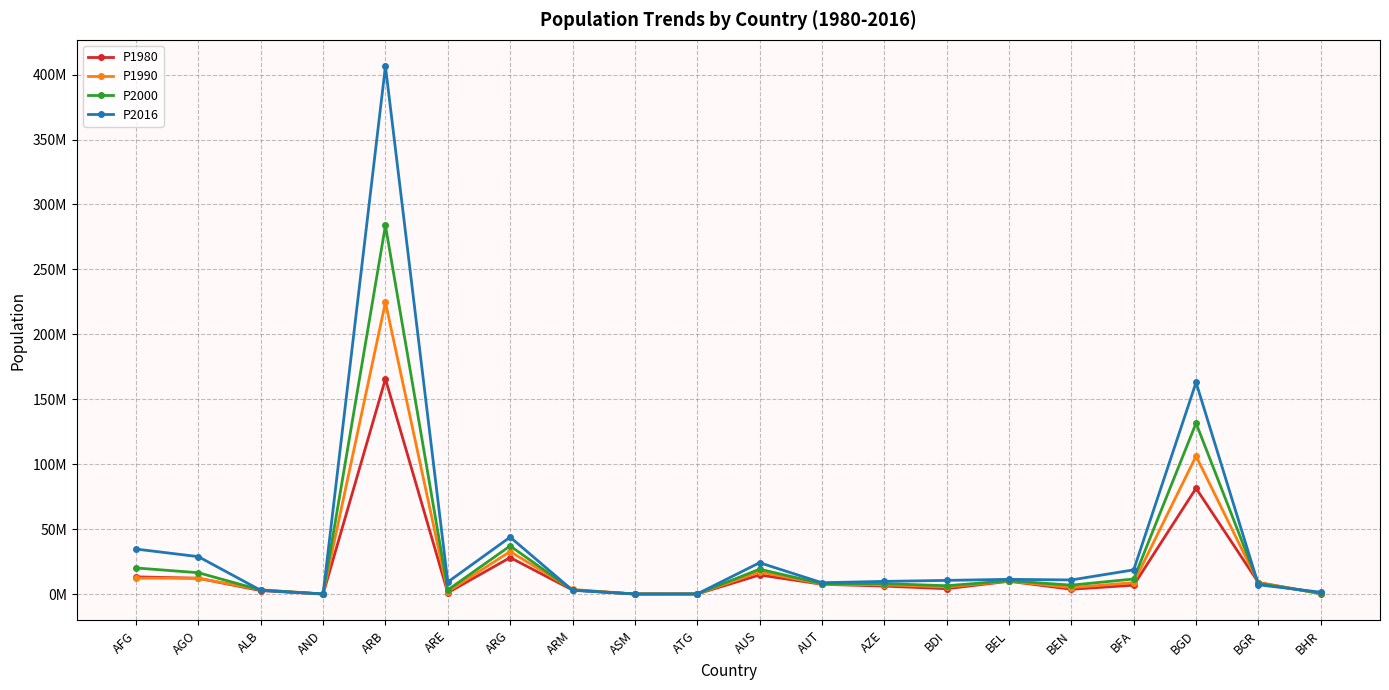

What are all the series names shown in the legend?

P1980, P1990, P2000, P2016